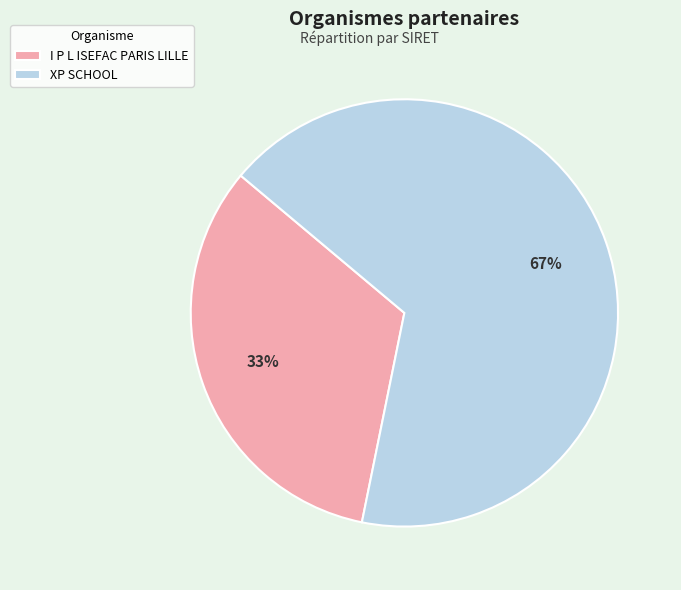

Does I P L ISEFAC PARIS LILLE represent more than half of the total?

No